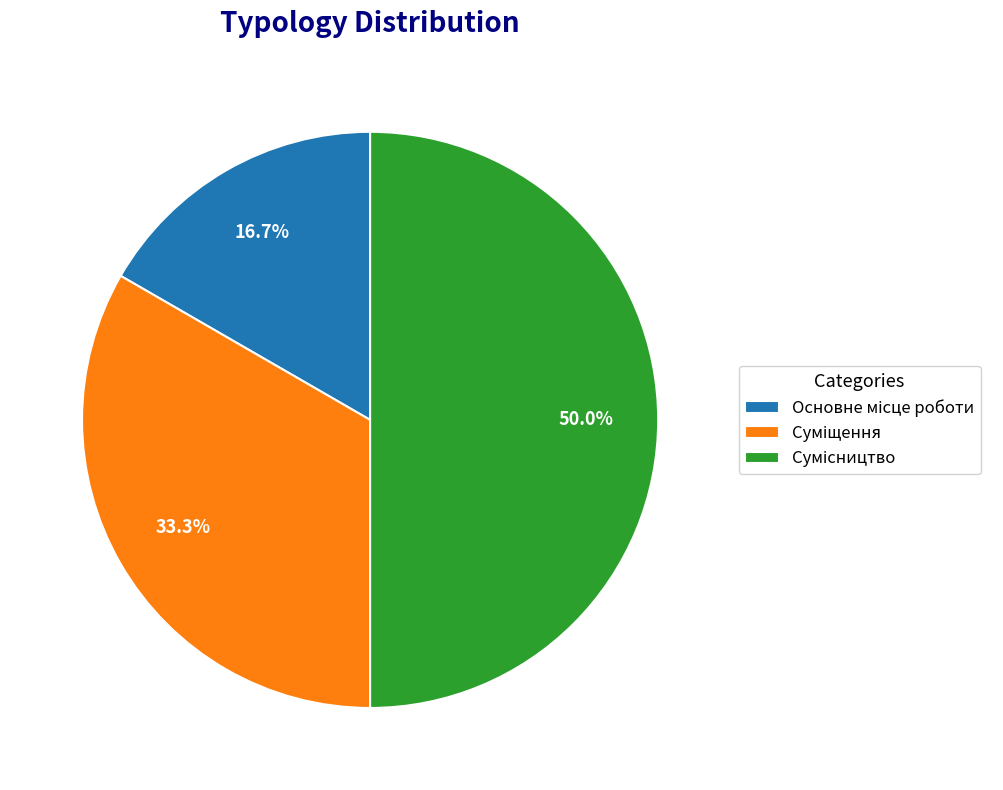

Which slice is the smallest?

Основне місце роботи